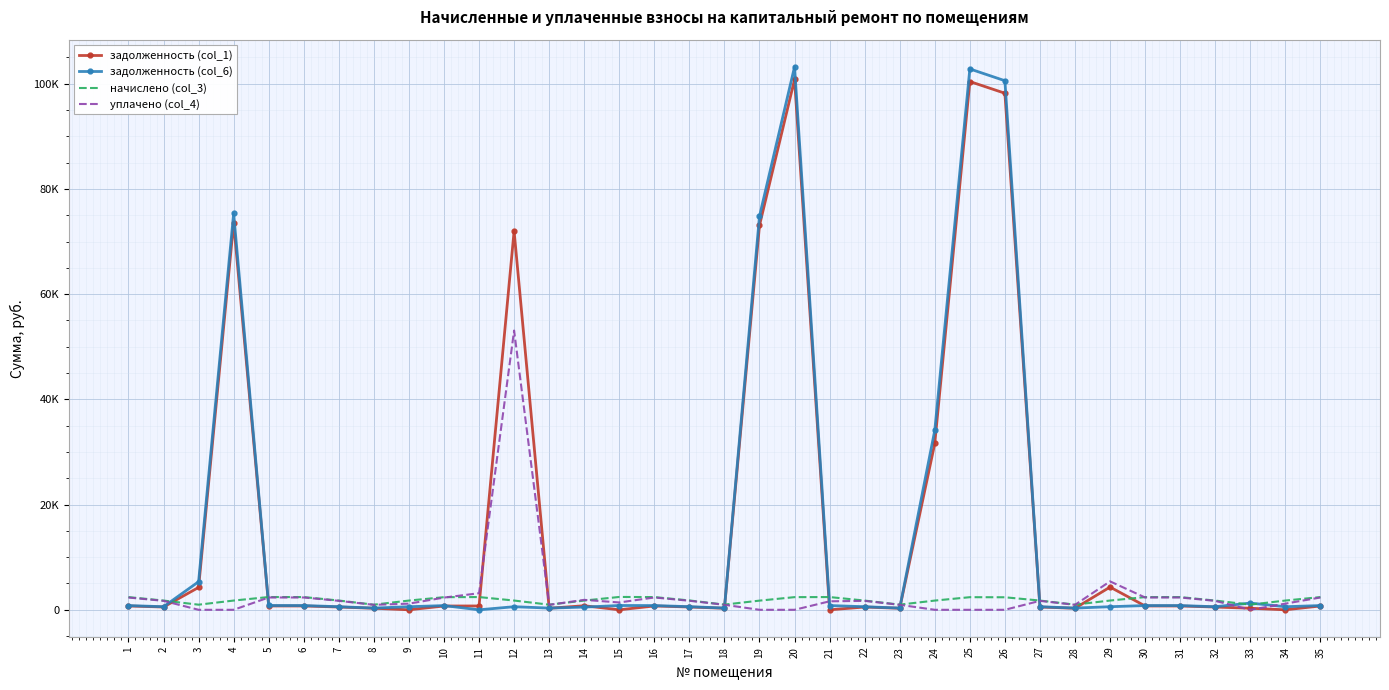

What are all the series names shown in the legend?

задолженность (col_1), задолженность (col_6), начислено (col_3), уплачено (col_4)